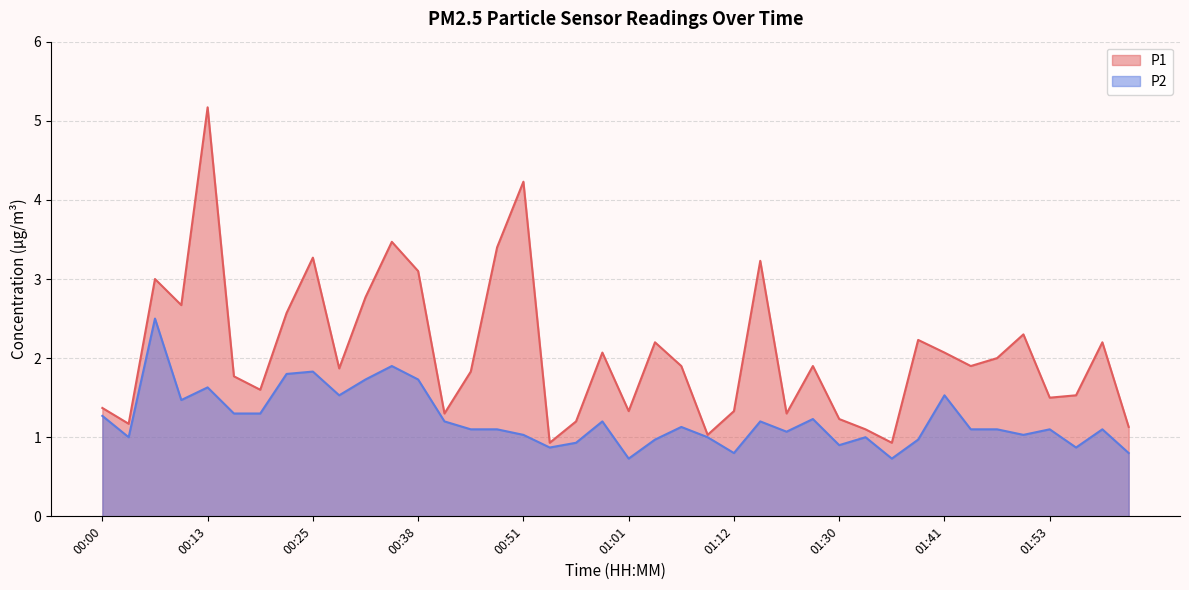

What is the label of the 11th point from the right?

01:33